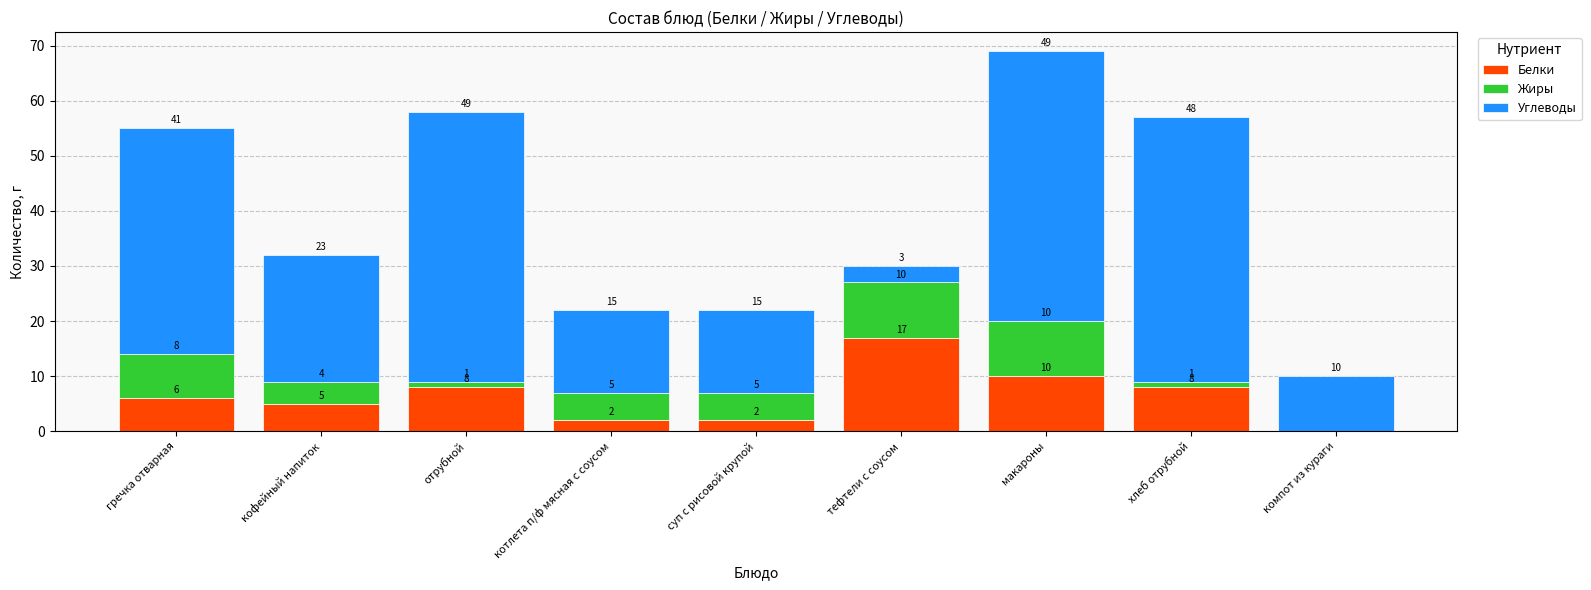

Reading left to right, what are the values for Белки?

гречка отварная=6	кофейный напиток=5	отрубной=8	котлета п/ф мясная с соусом=2	суп с рисовой крупой=2	тефтели с соусом=17	макароны=10	хлеб отрубной=8	компот из кураги=0